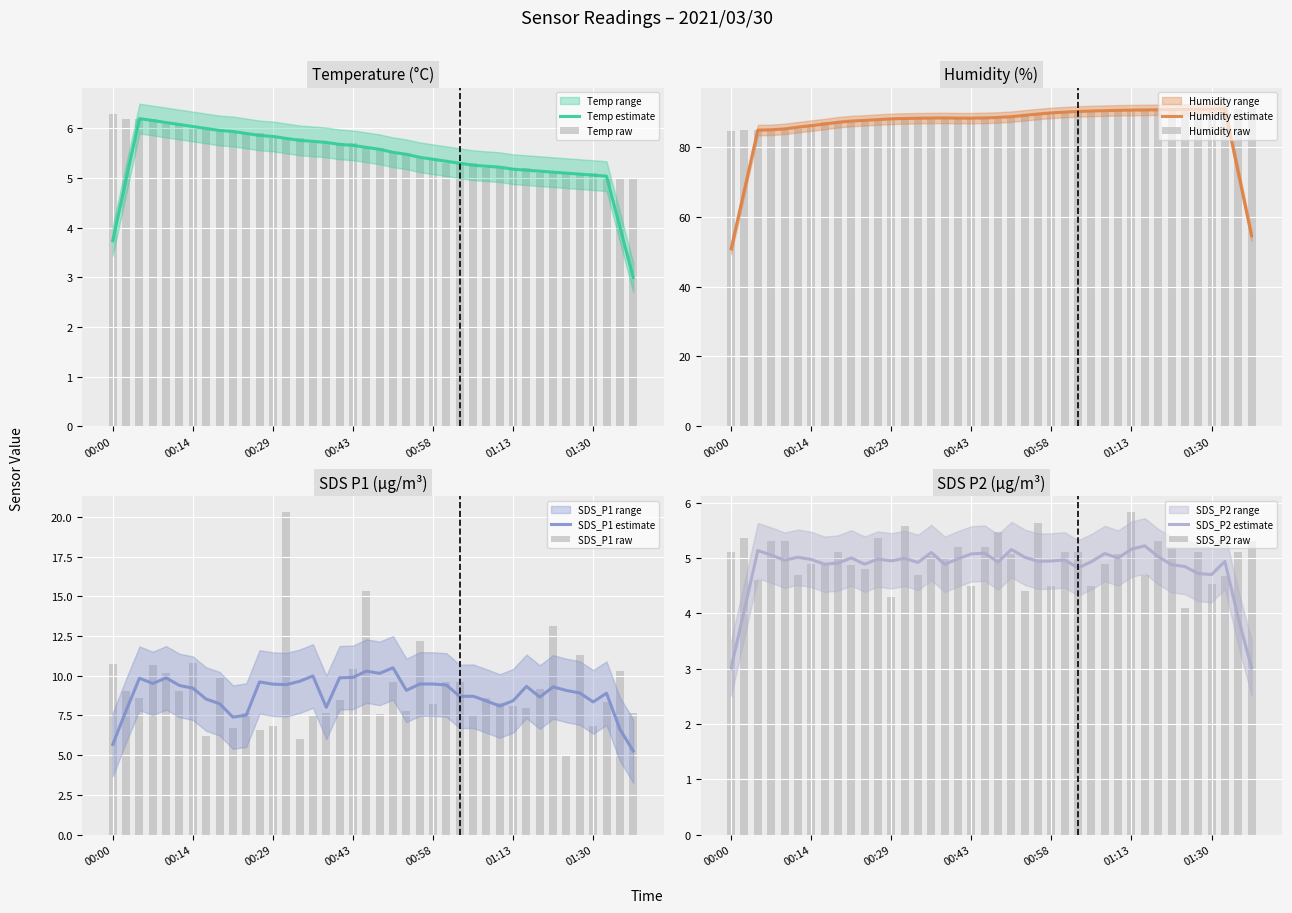

Which series has the largest range (max minus min)?

SDS_P1